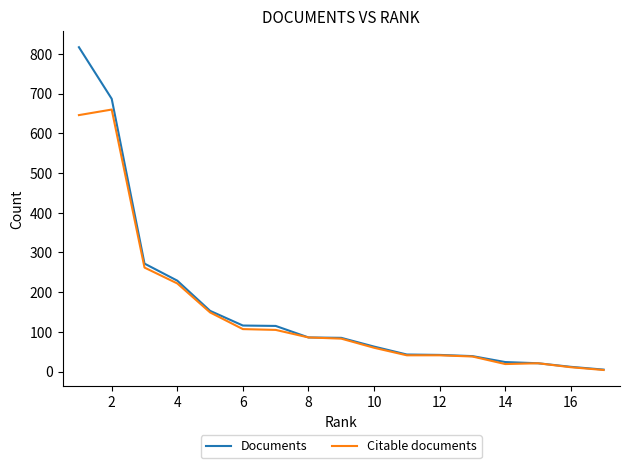

Which series has the widest spread of values?

Documents